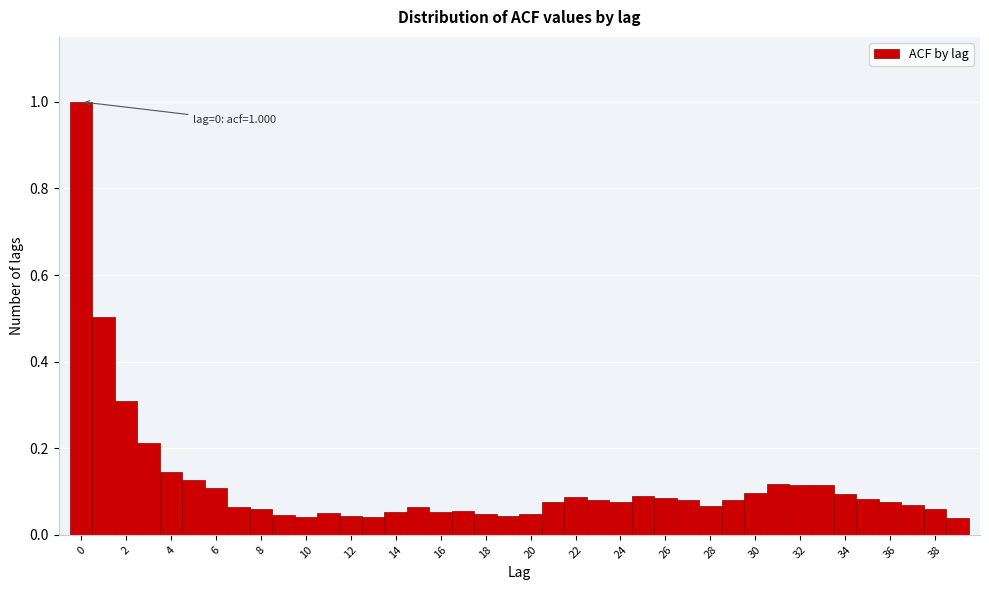

Which range on the x-axis has the tallest bar?

-0.5 to 0.5